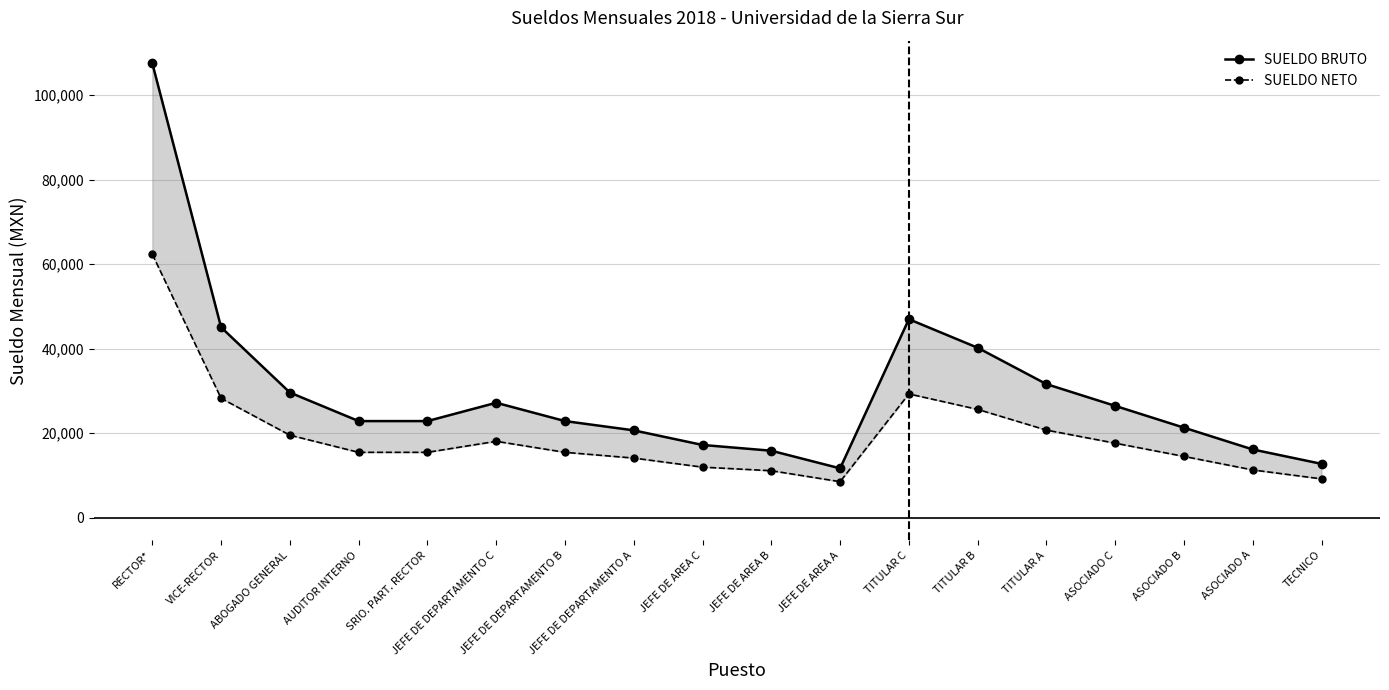

Is it true that SUELDO BRUTO equals 52481.6 at TITULAR B?

False